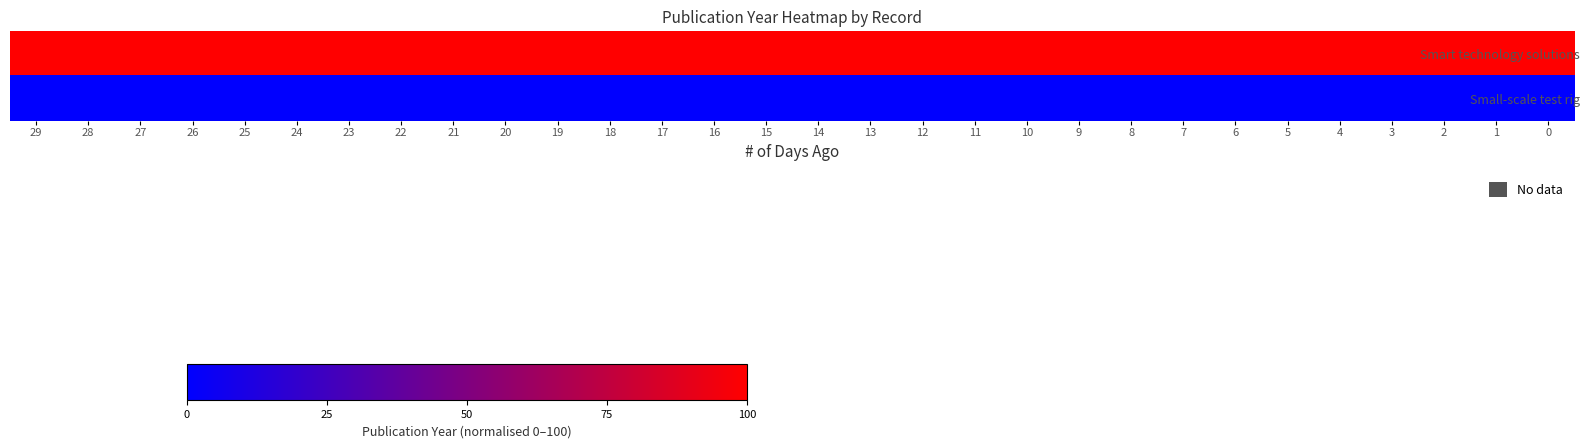

At 27, list the series in order from smallest to largest.

row_1, row_0